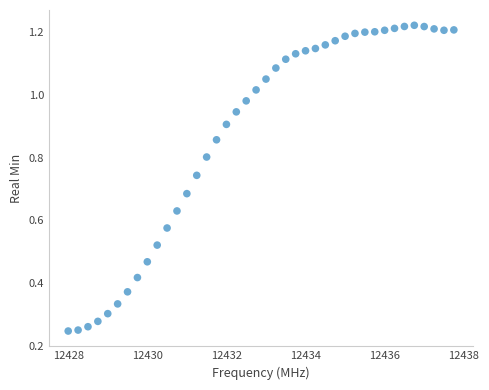

What is the range of X values (max minus min)?

9.8